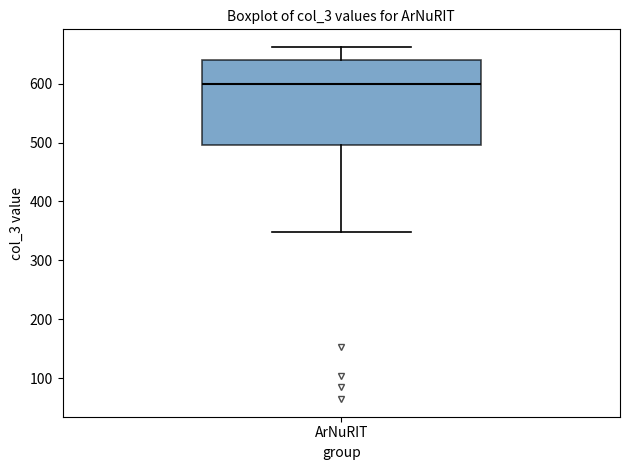

Where does the upper whisker of the box for ArNuRIT end on the y-axis? The values are not printed on the chart, so give them approximately, as read against the axis.

660